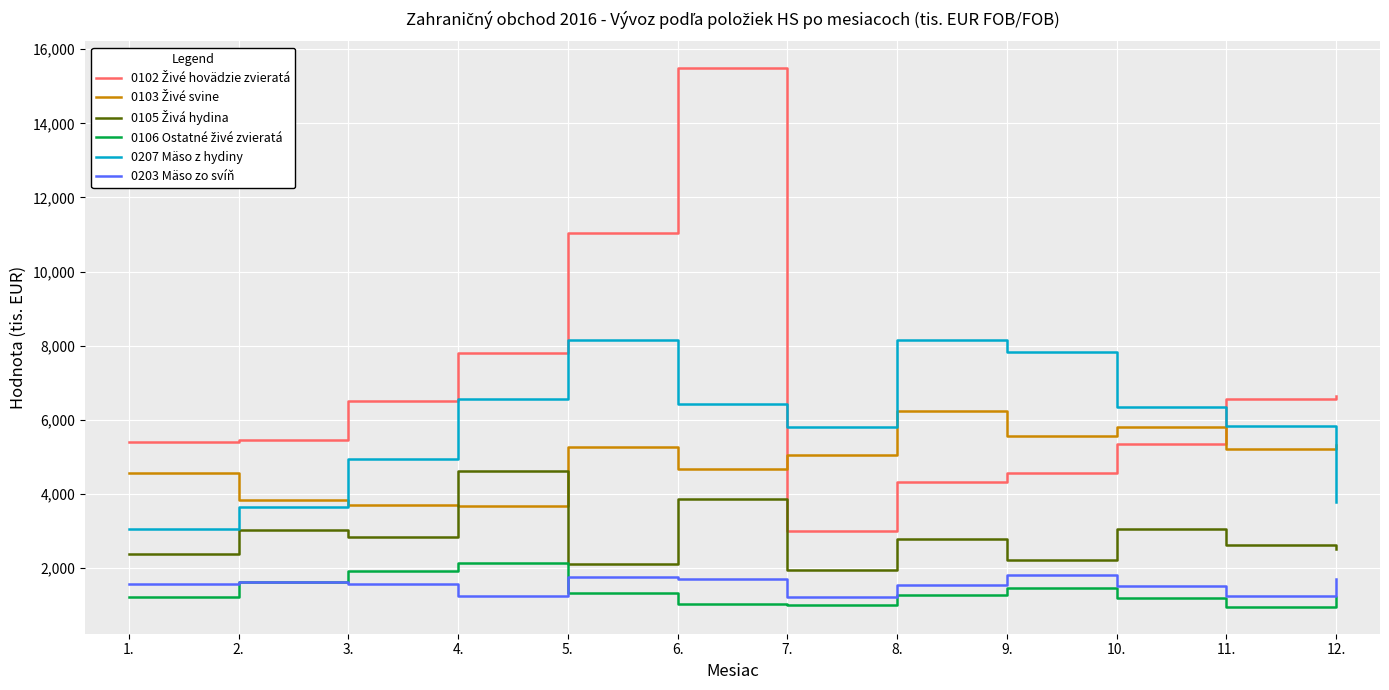

What is the difference between the highest and lowest values at 4.?

6556.6